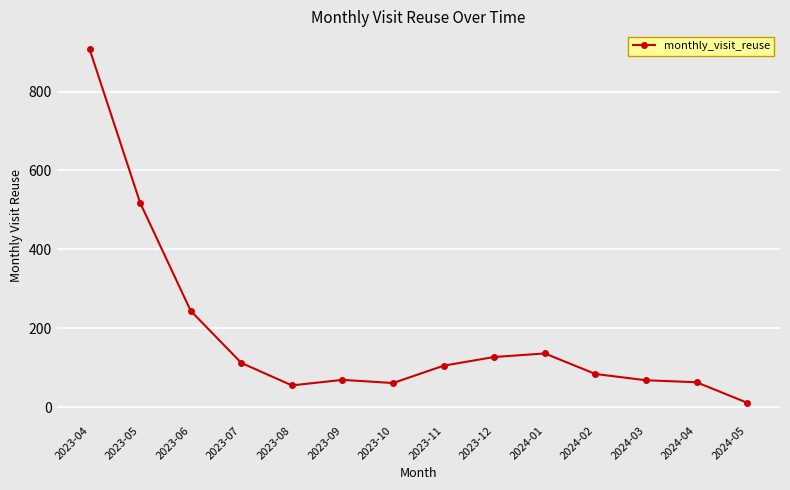

Where is the first local minimum?

2023-08